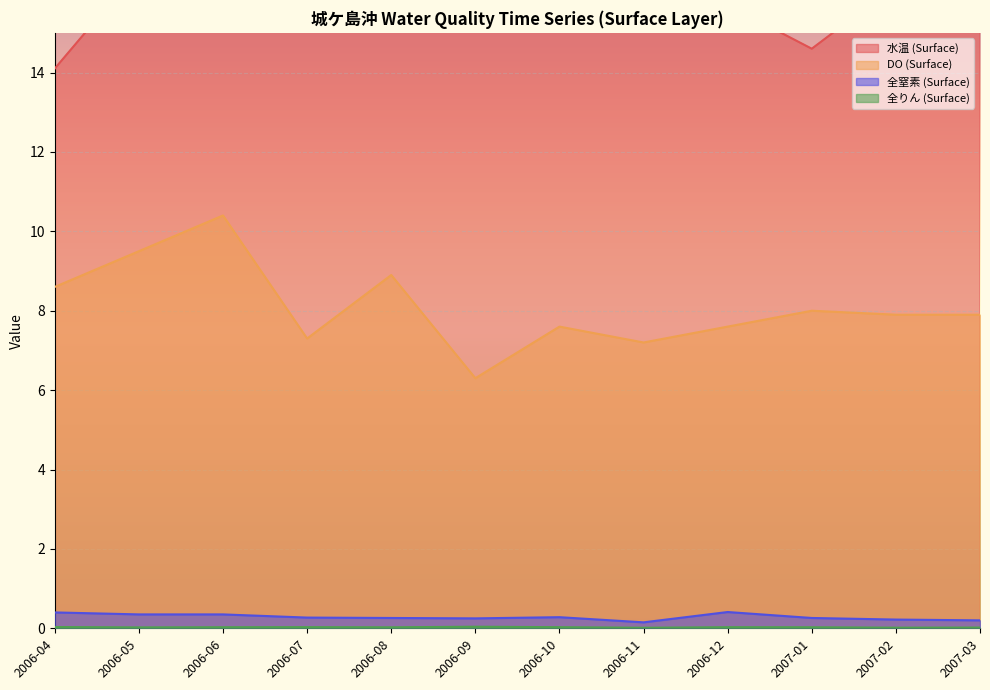

True or false: 水温 (Surface) and 全窒素 (Surface) cross at least once.

False